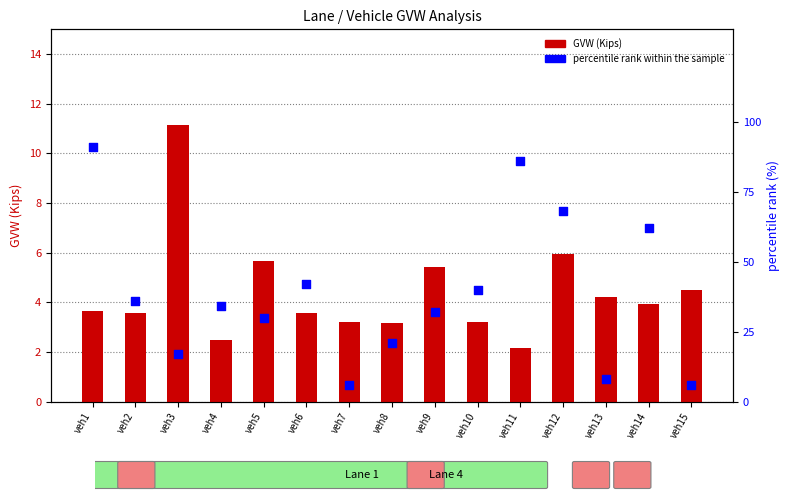

At which category is the sum across all series the highest?

veh1